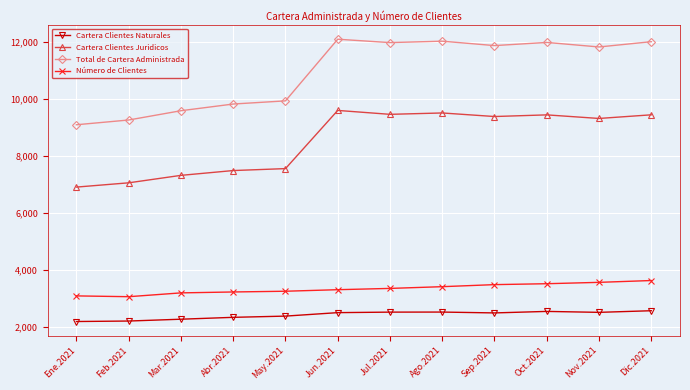

What is the difference between the maximum and minimum values in the Cartera Clientes Juridicos series?

2693